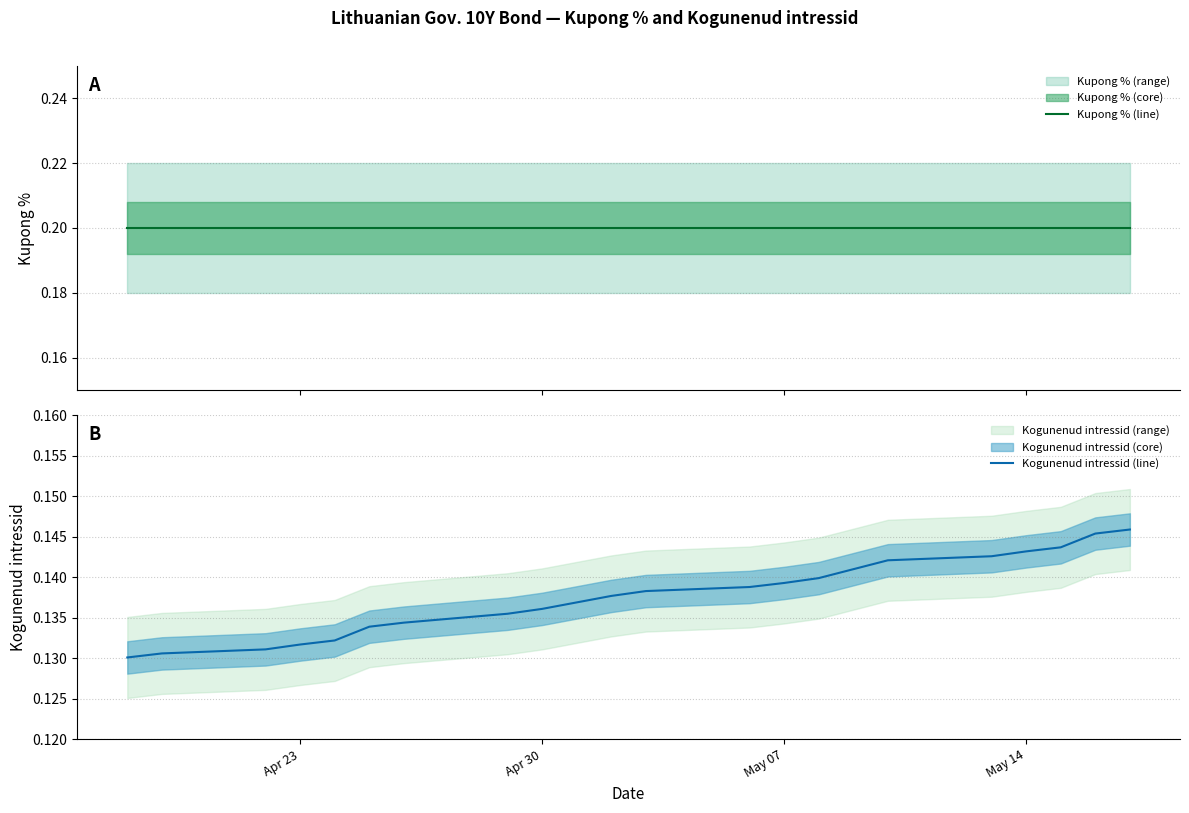

True or false: Kupong % (line) has more than 2 interior local peaks.

False